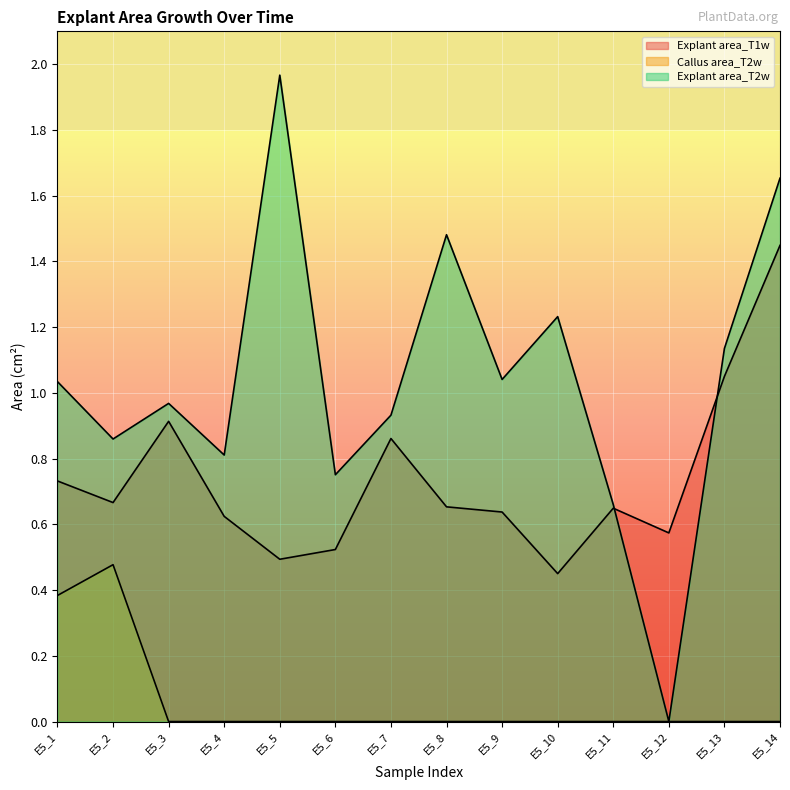

At which category is the sum across all series the highest?

E5_14